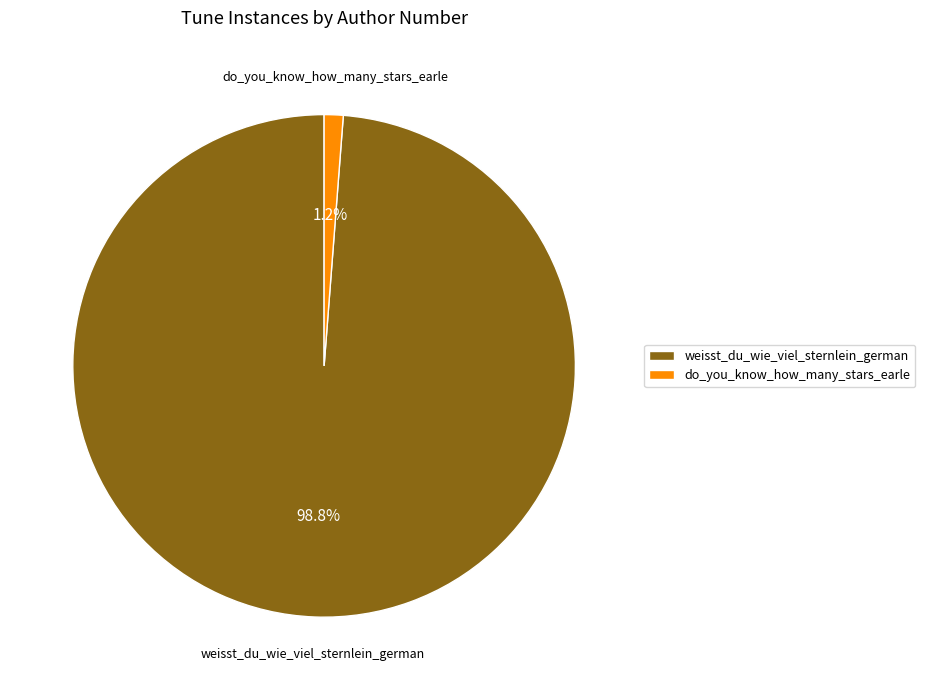

Count the number of slices in the pie.

2